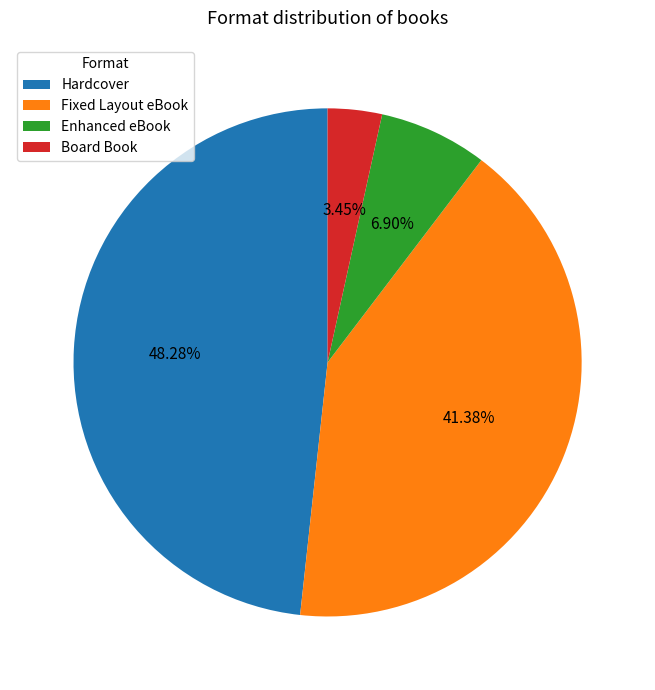

Is it true that Hardcover is 34% of the pie?

False